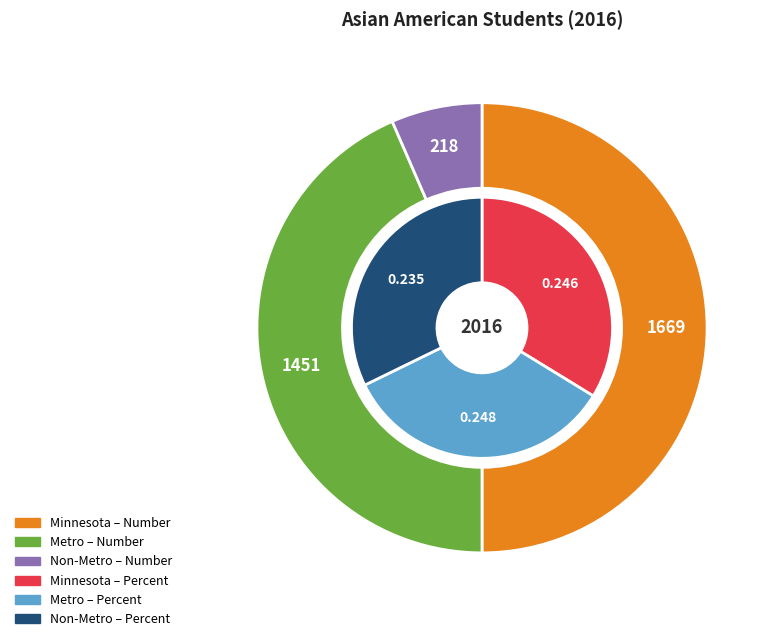

Rank the series at Minnesota from lowest to highest value.

Percent, Number